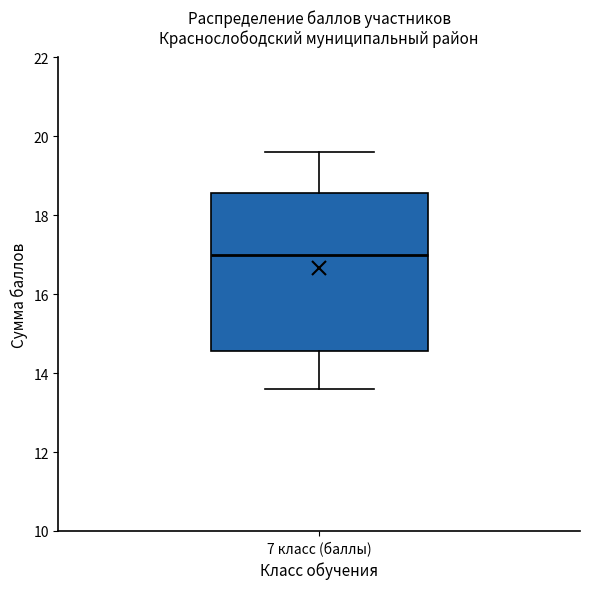

Read this box plot against the y-axis: the position of the median line, the range covered by the box, and the ends of both whiskers. The values are not printed on the chart, so give them approximately, as read against the axis.

median 17.0, box 14.6 to 18.6, whiskers 13.6 to 19.6